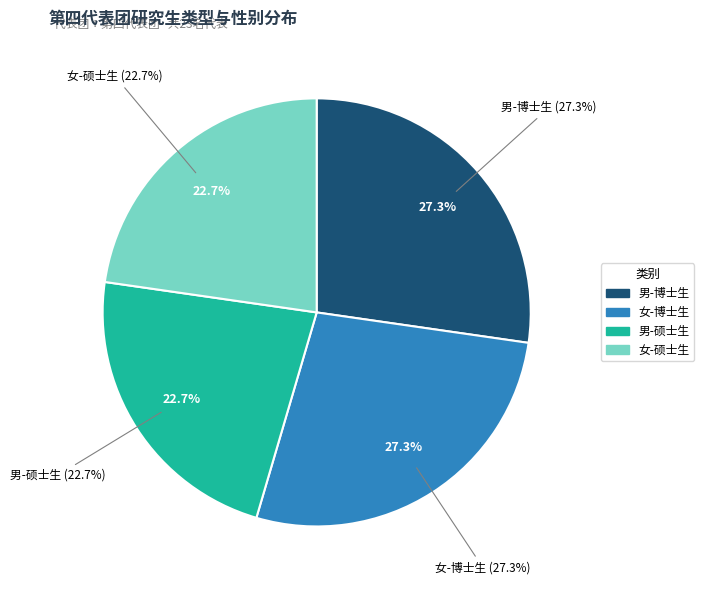

Does any single category account for the majority?

Yes